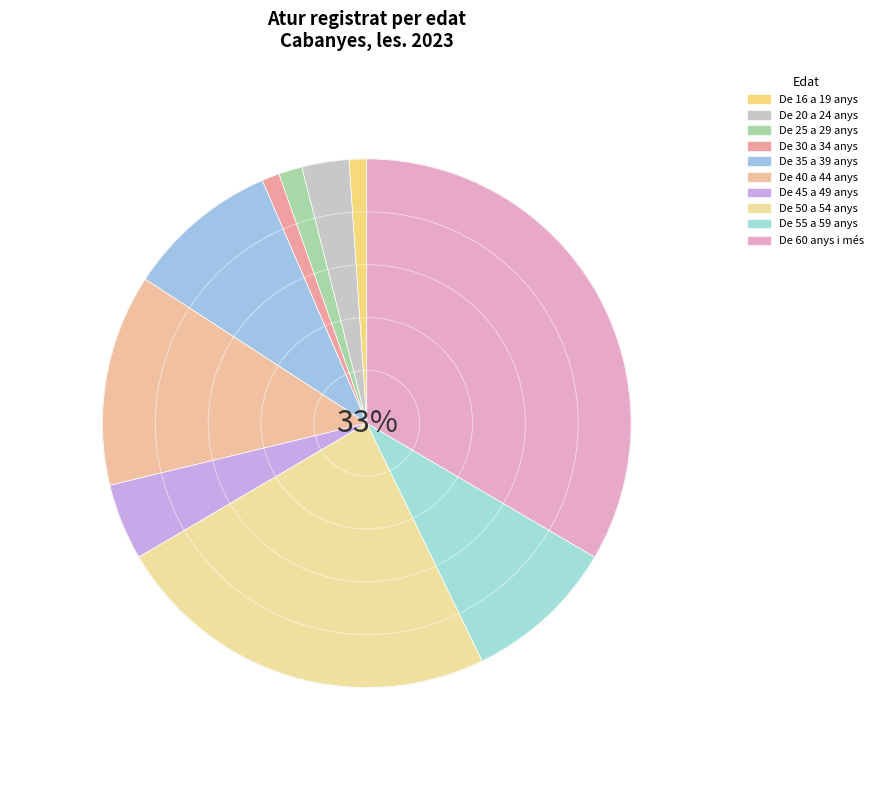

To the nearest percent, what is the combined percentage of De 25 a 29 anys and De 60 anys i més?

35%